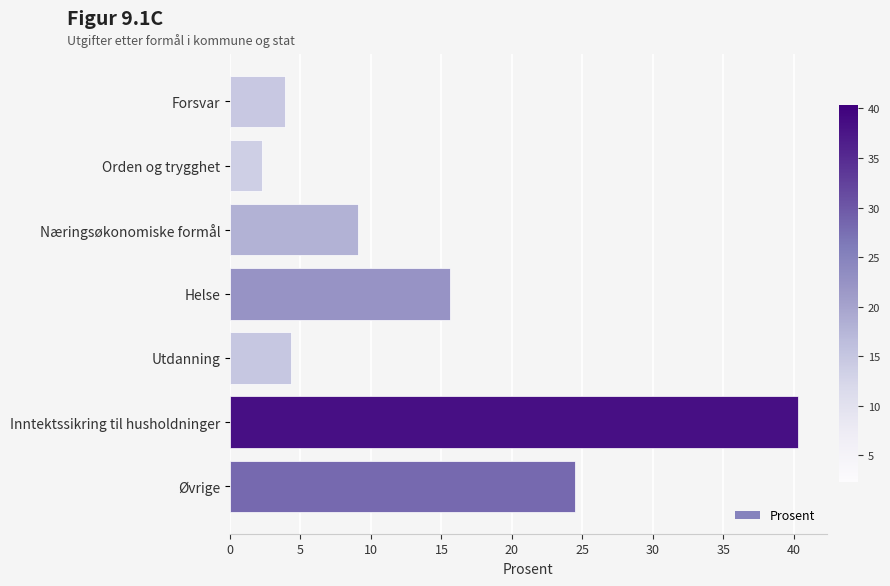

What is the sum of all values?

100.0